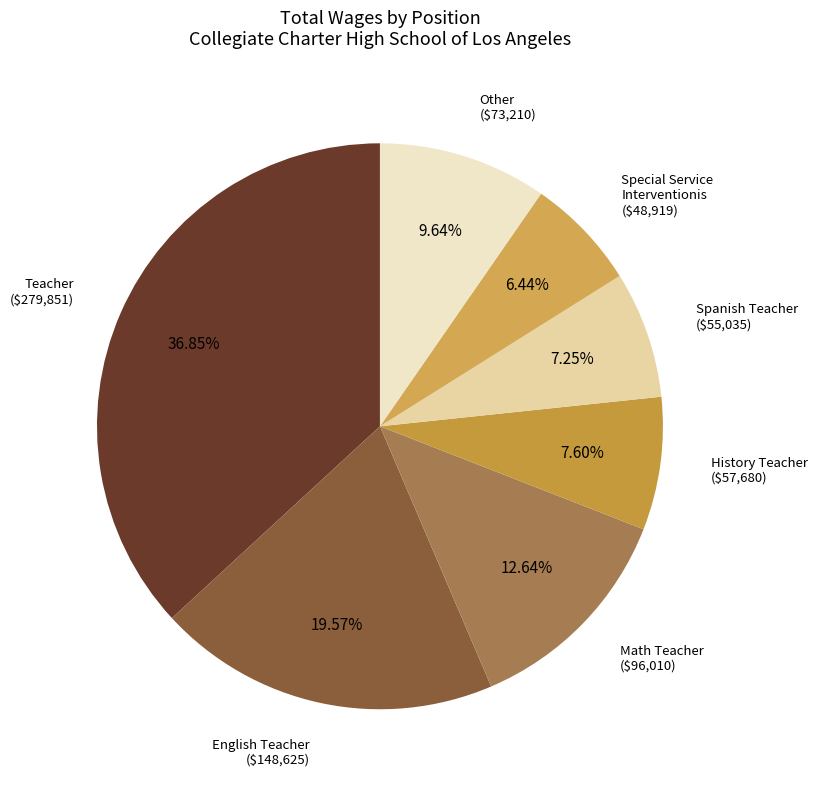

Count the number of slices in the pie.

7